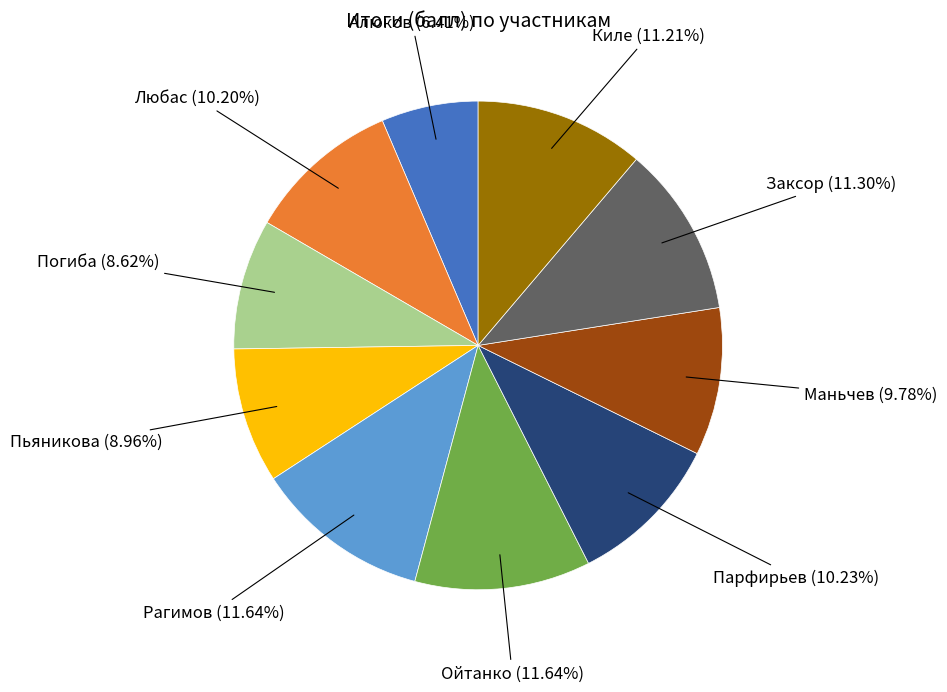

Does any single category account for the majority?

No